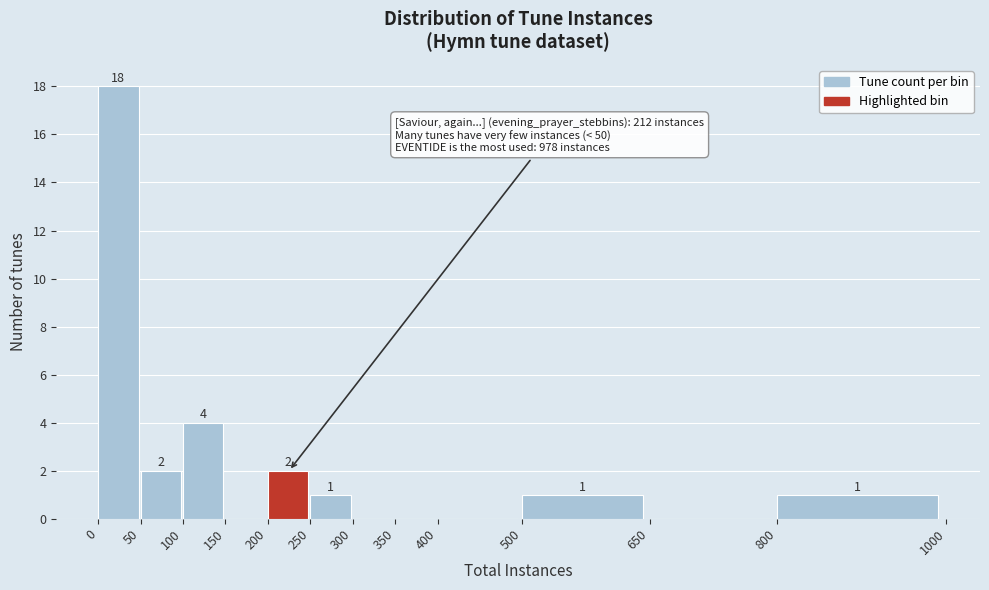

Which range on the x-axis has the tallest bar?

0 to 50